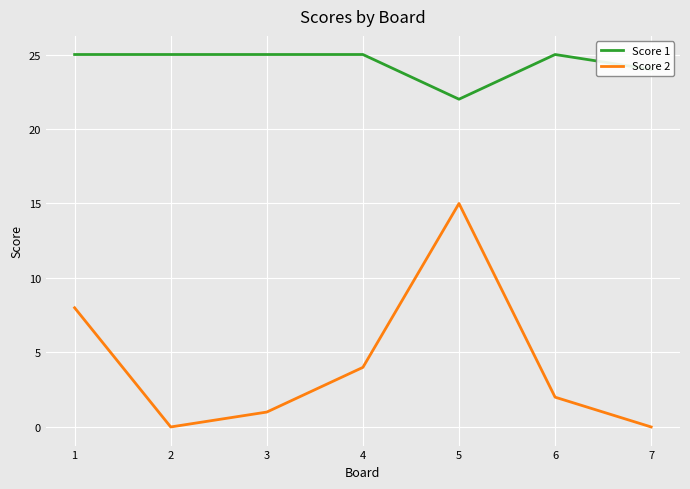

What is the greatest value displayed?

25